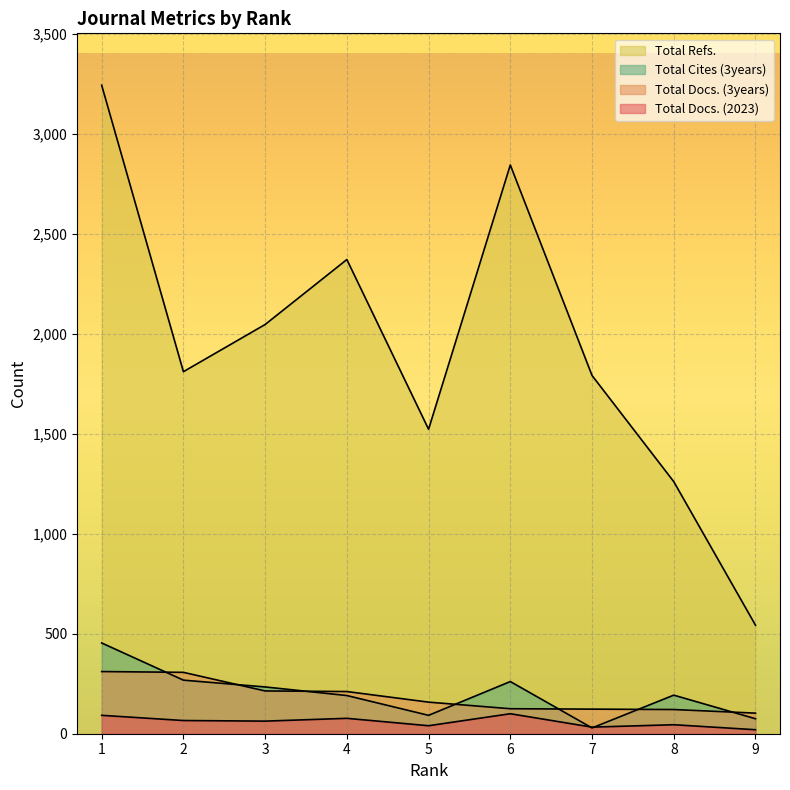

Rank the series by their maximum value, from lowest to highest.

Total Docs. (2023), Total Docs. (3years), Total Cites (3years), Total Refs.